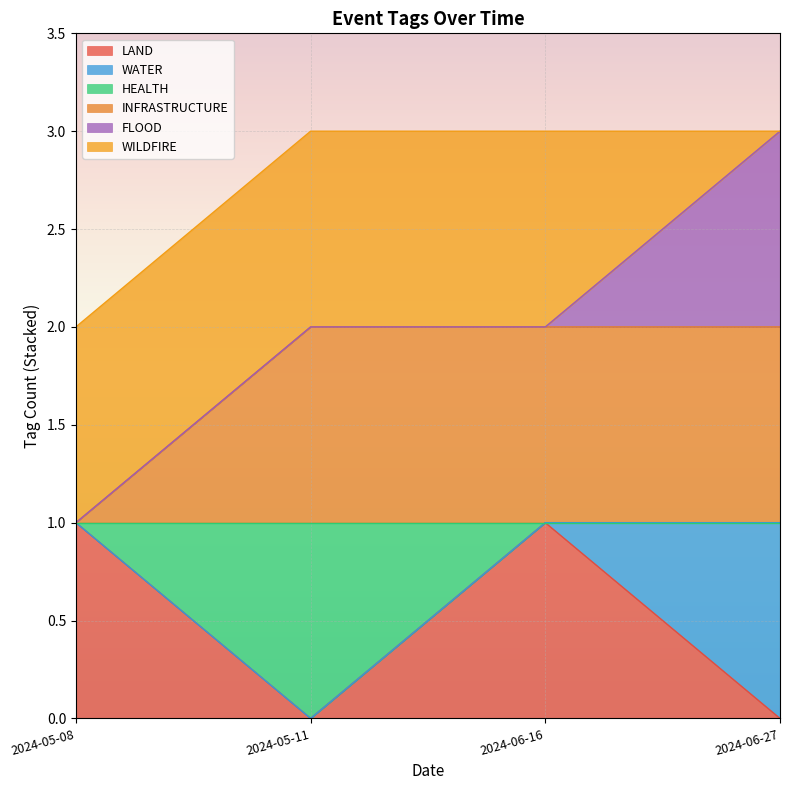

Which series has the largest range (max minus min)?

LAND